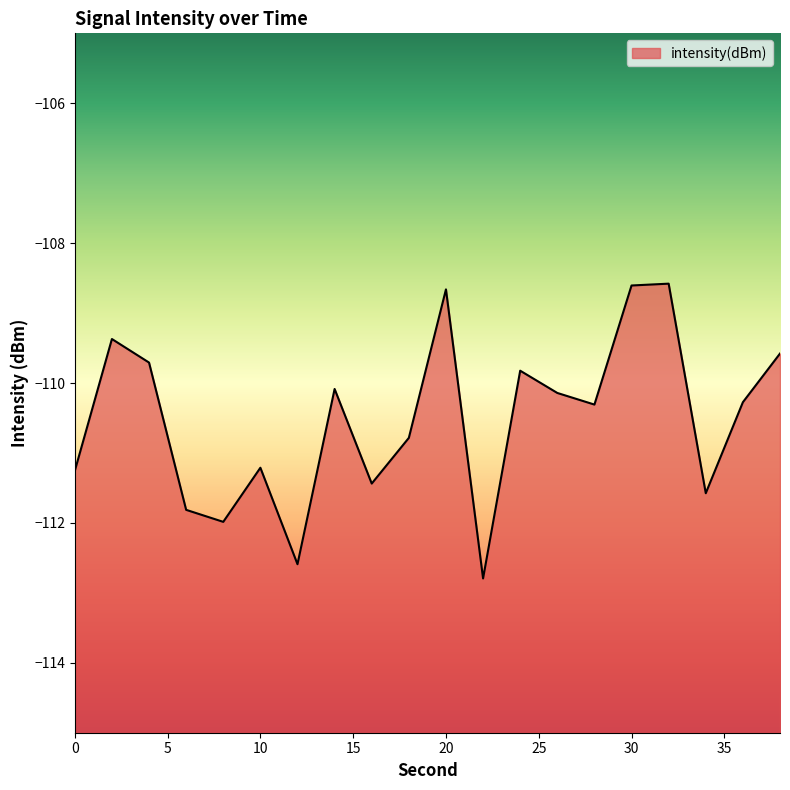

How many distinct data groups are displayed?

1